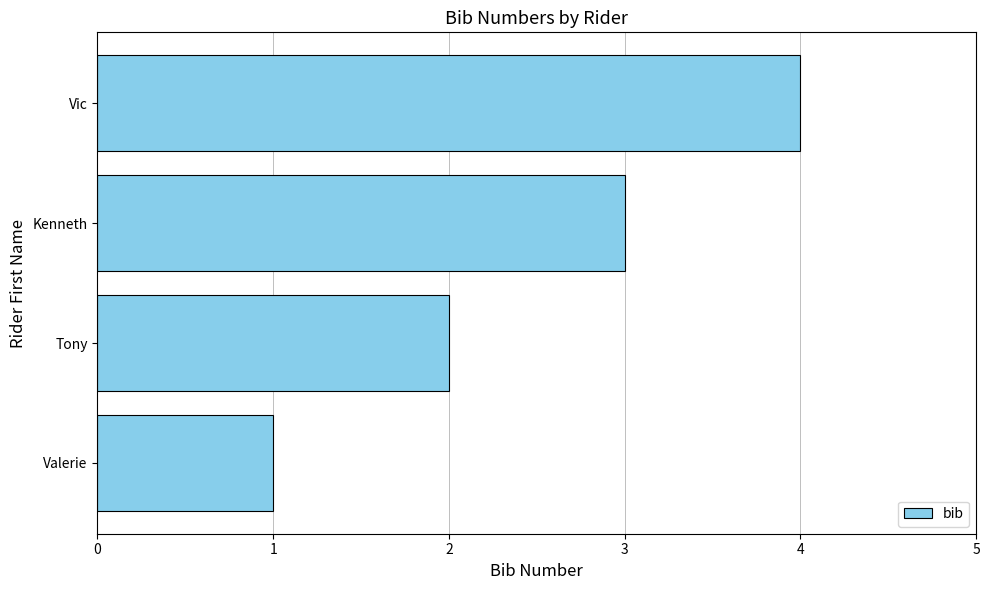

Where is the data nearest to the value 2?

Tony